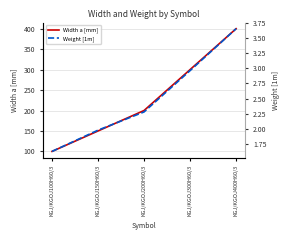

What are all the series names shown in the legend?

Width a [mm], Weight [1m]